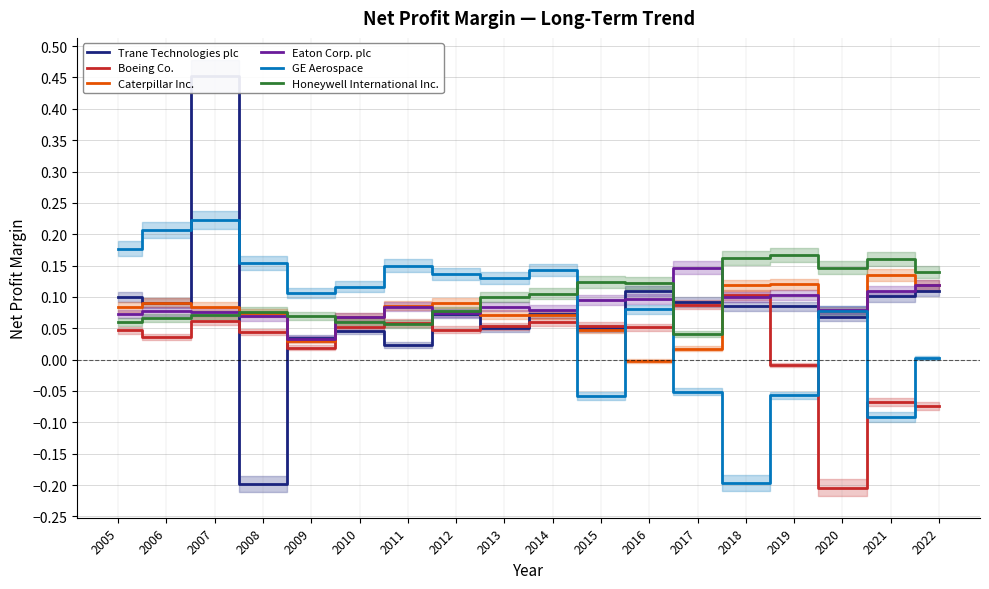

What is the value of the Eaton Corp. plc point at the 9th from the left?

0.1